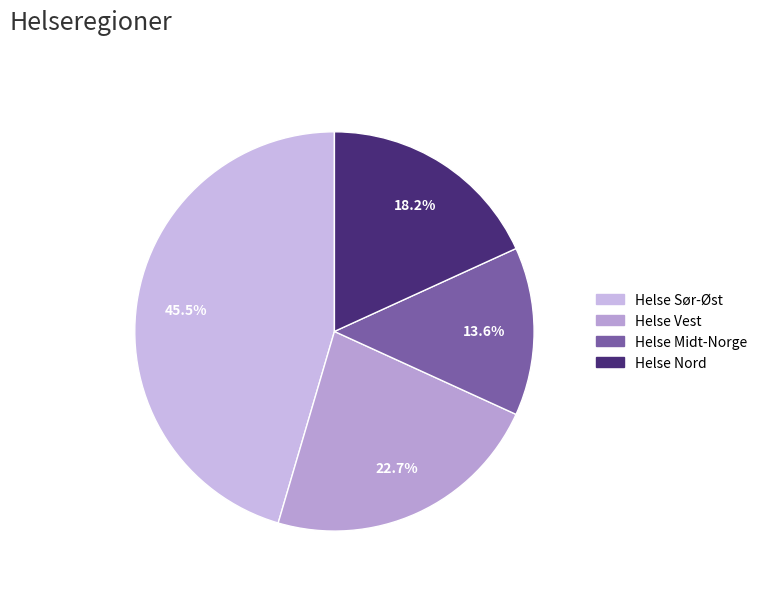

True or false: Helse Sør-Øst accounts for 57% of the total.

False